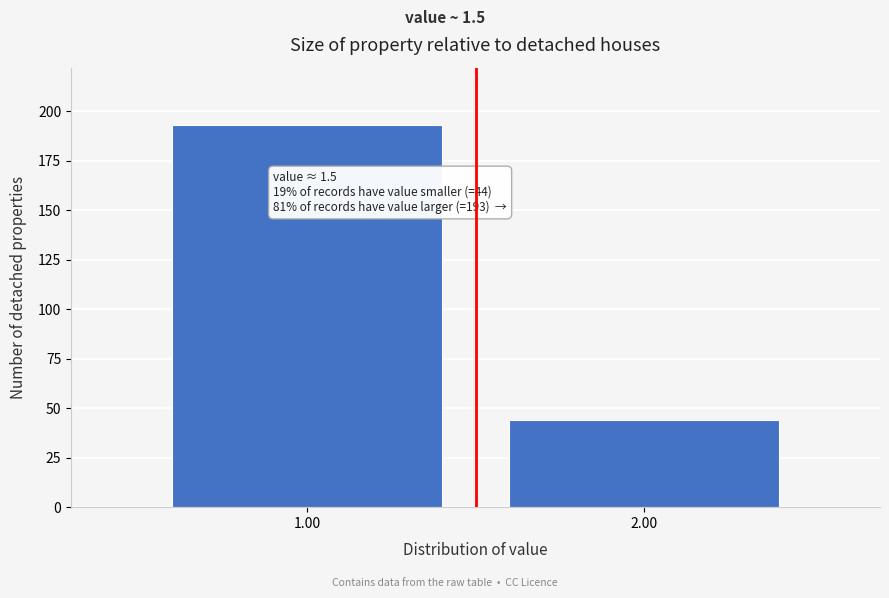

Reading left to right, extract all data points from this chart.

1.00=193	2.00=44